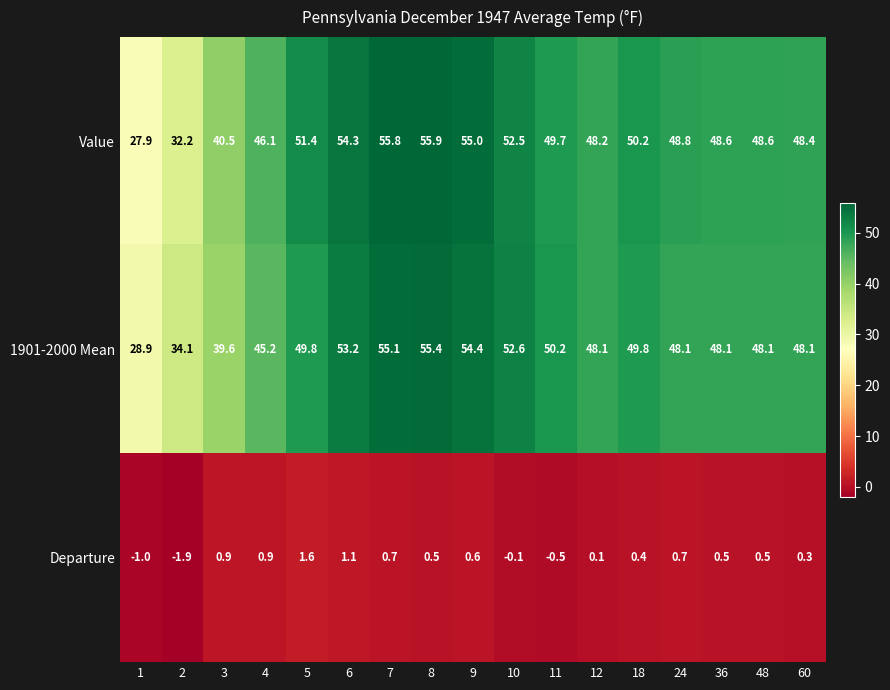

What is the minimum value shown in the chart?

-1.9